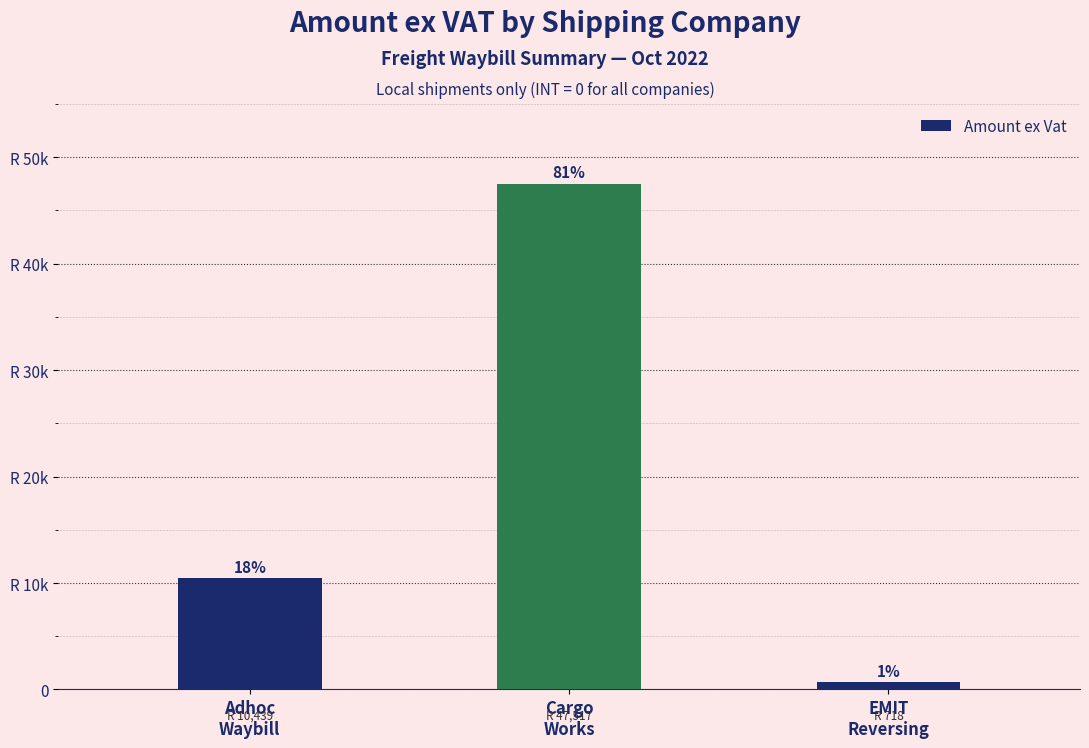

What is the label of the 3rd bar from the right?

Adhoc
Waybill